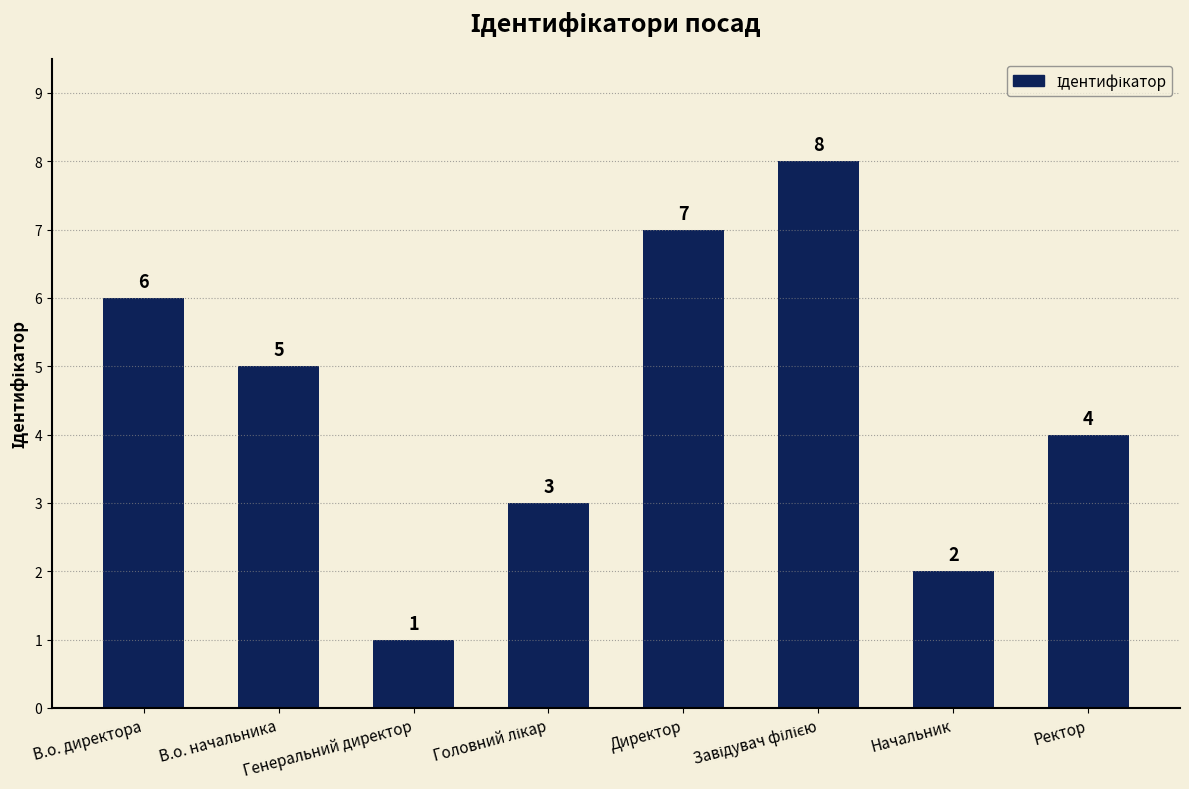

What is the sum of all values?

36